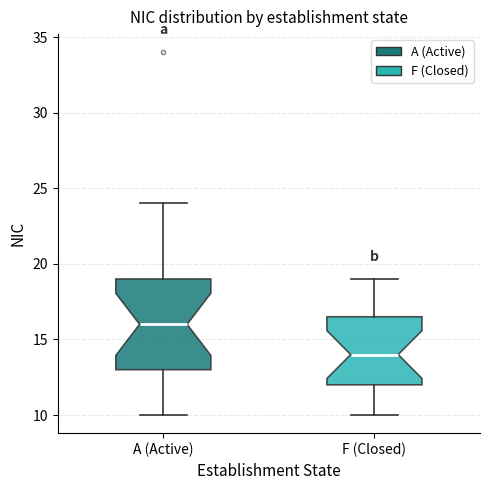

Reading left to right, read every box against the y-axis: the position of its median line, the range the box covers, and the ends of its whiskers. The values are not printed on the chart, so give them approximately, as read against the axis.

A (Active): median 16.0, box 13.0 to 19.0, whiskers 10.0 to 24.0
F (Closed): median 14.0, box 12.0 to 16.5, whiskers 10.0 to 19.0